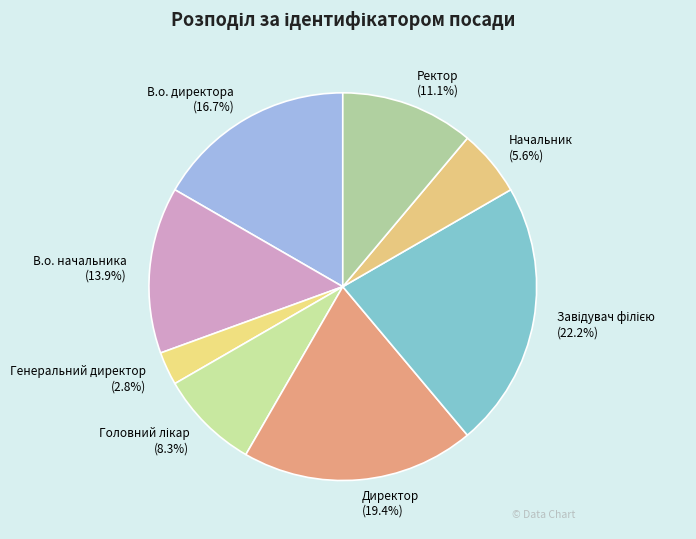

True or false: Генеральний директор accounts for 3% of the total.

True